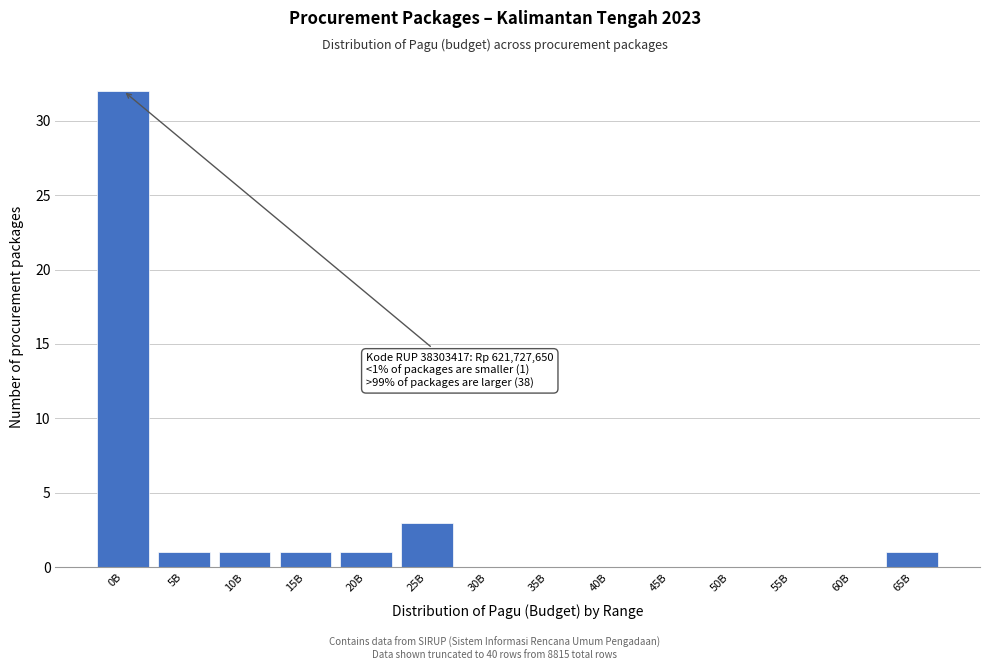

Reading left to right, extract all data points from this chart.

0B=32	5B=1	10B=1	15B=1	20B=1	25B=3	30B=0	35B=0	40B=0	45B=0	50B=0	55B=0	60B=0	65B=1